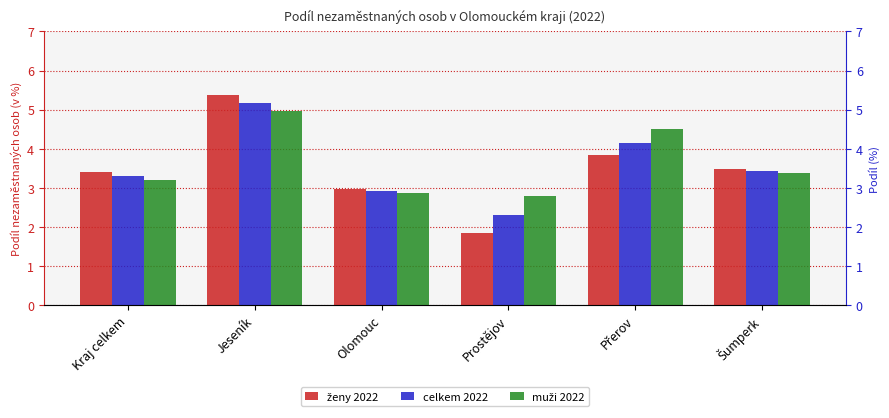

Which series has the widest spread of values?

ženy 2022